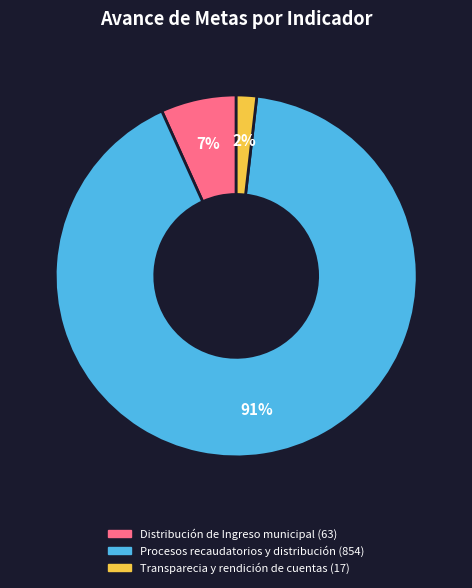

Between Procesos recaudatorios y distribución and Transparecia y rendición de cuentas, which is larger?

Procesos recaudatorios y distribución